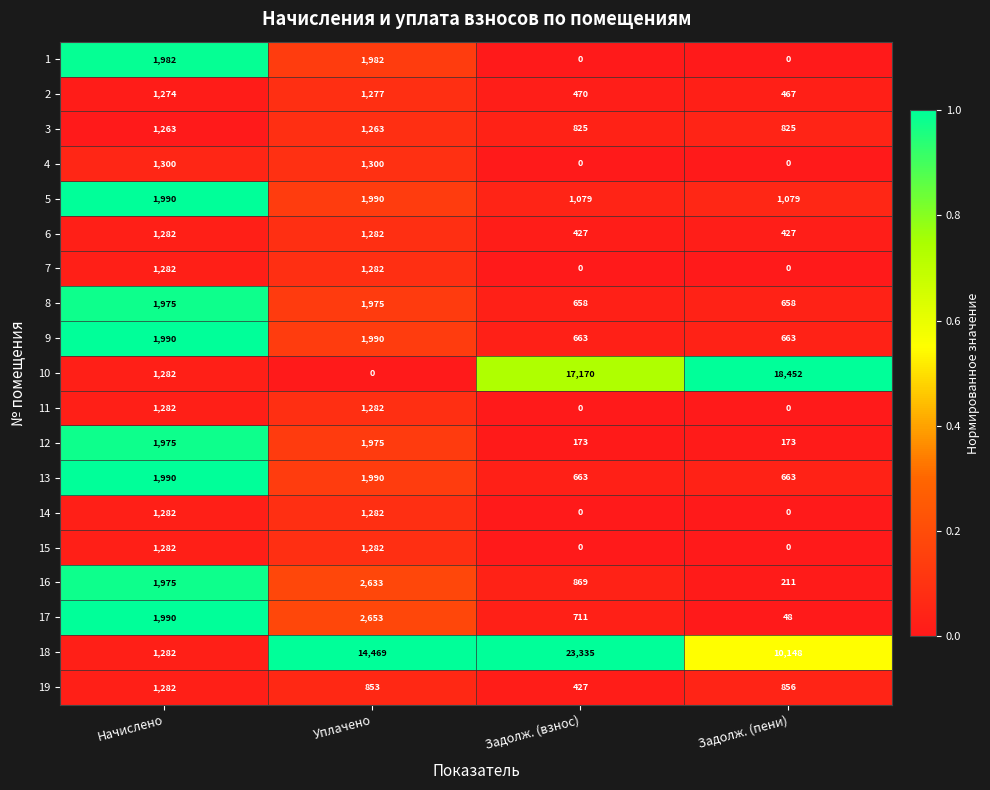

Which label corresponds to the largest value in the chart?

Задолж. (взнос)